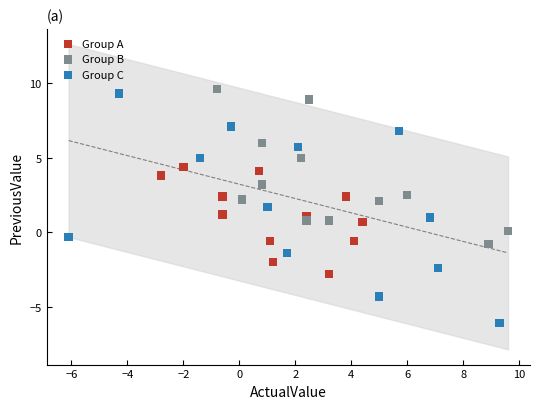

Which series contains the lowest Y value?

Group C